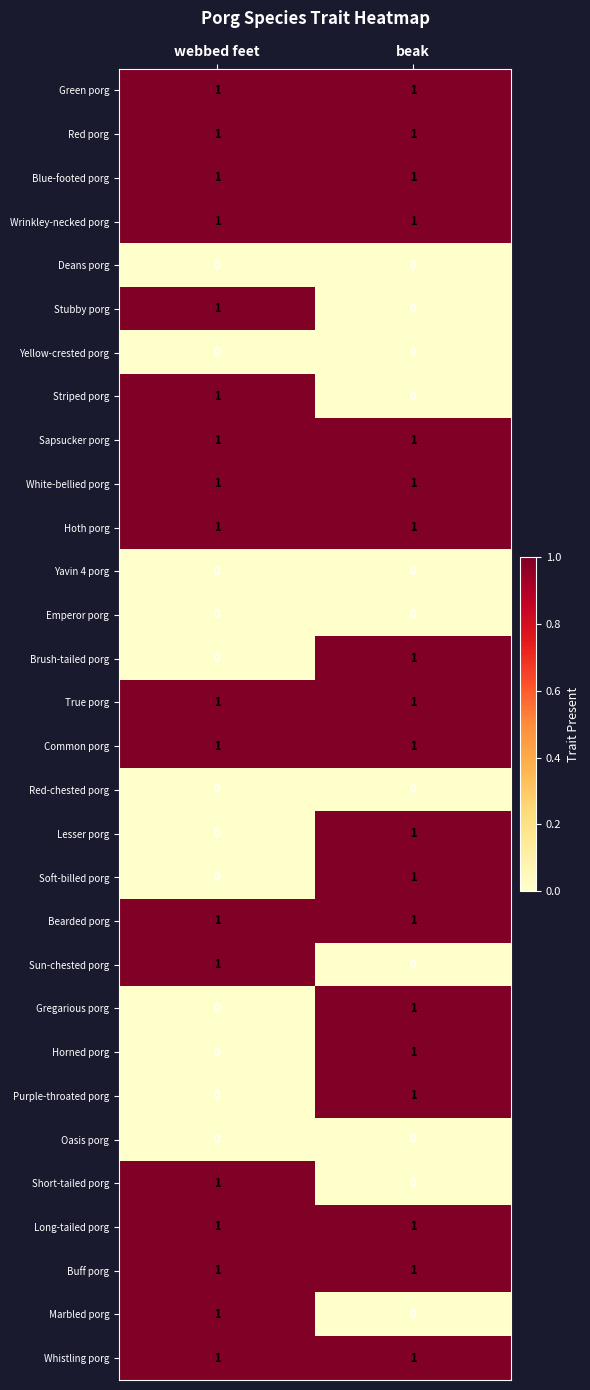

Which category has the highest value in the Gregarious porg series?

beak